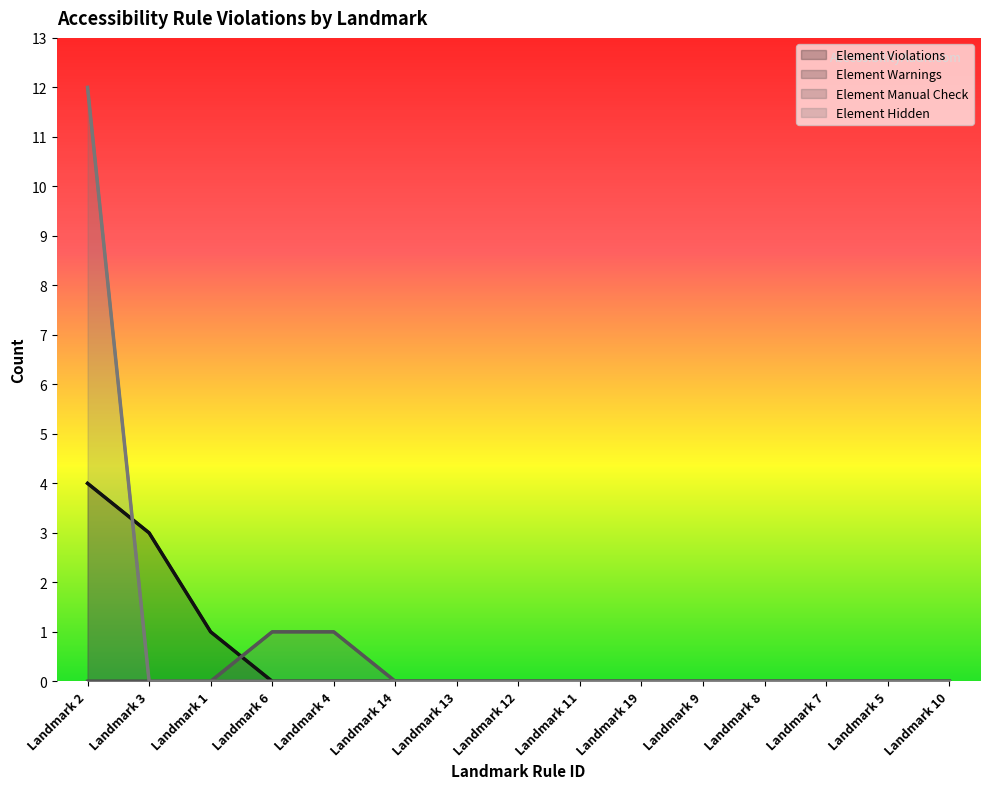

Count the number of data series in this chart.

4